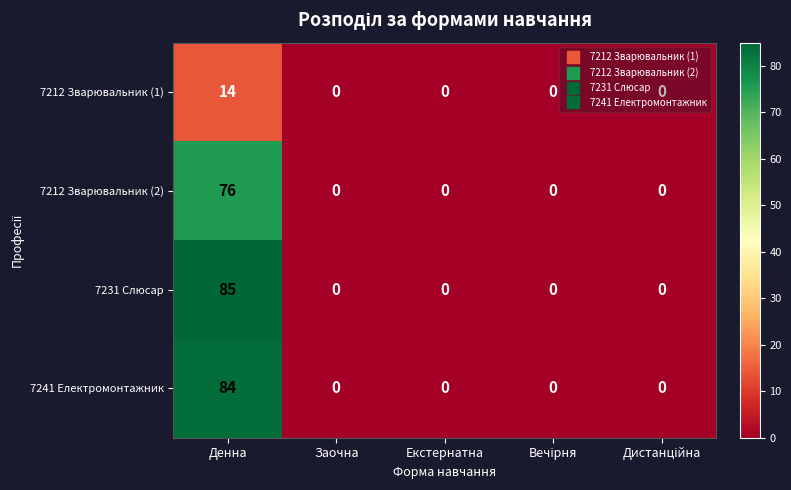

True or false: 7212 Зварювальник (2) has a value of 0 at Екстернатна.

True